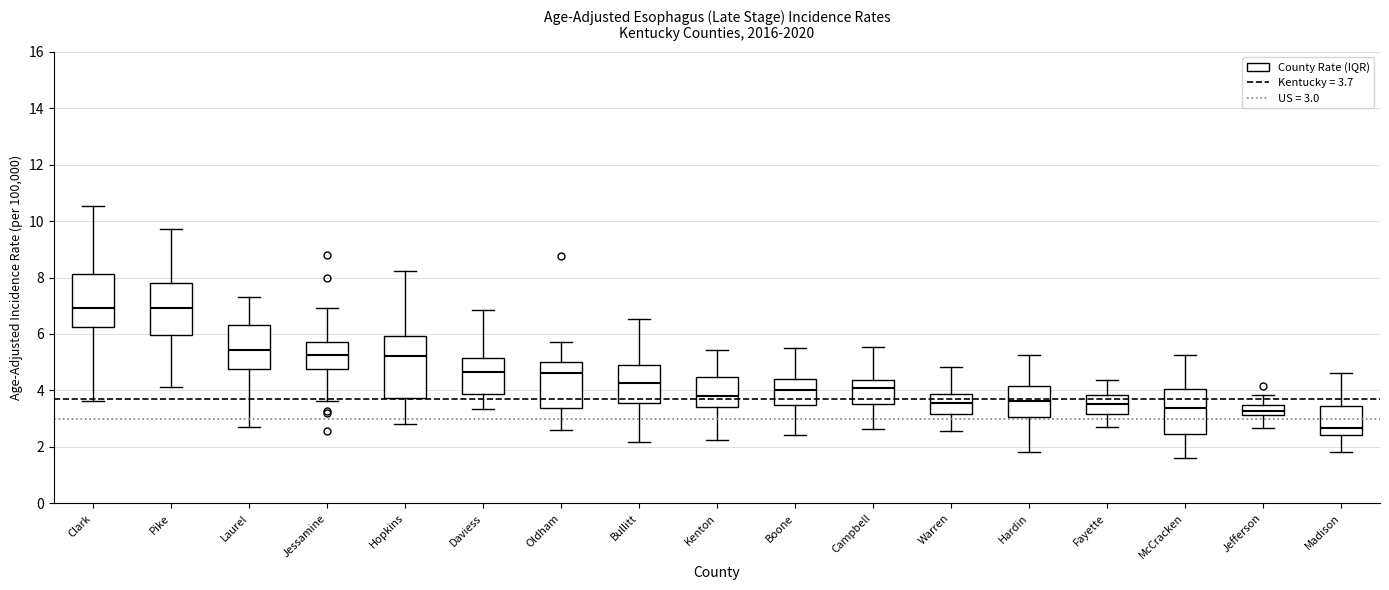

Reading left to right, read every box against the y-axis: the position of its median line, the range the box covers, and the ends of its whiskers. The values are not printed on the chart, so give them approximately, as read against the axis.

Clark: median 7.0, box 6.2 to 8.2, whiskers 3.6 to 10.6
Pike: median 7.0, box 6.0 to 7.8, whiskers 4.2 to 9.8
Laurel: median 5.4, box 4.8 to 6.4, whiskers 2.8 to 7.4
Jessamine: median 5.2, box 4.8 to 5.8, whiskers 3.6 to 7.0
Hopkins: median 5.2, box 3.8 to 6.0, whiskers 2.8 to 8.2
Daviess: median 4.6, box 3.8 to 5.2, whiskers 3.4 to 6.8
Oldham: median 4.6, box 3.4 to 5.0, whiskers 2.6 to 5.6
Bullitt: median 4.2, box 3.6 to 4.8, whiskers 2.2 to 6.6
Kenton: median 3.8, box 3.4 to 4.4, whiskers 2.2 to 5.4
Boone: median 4.0, box 3.4 to 4.4, whiskers 2.4 to 5.4
Campbell: median 4.0, box 3.6 to 4.4, whiskers 2.6 to 5.6
Warren: median 3.6, box 3.2 to 3.8, whiskers 2.6 to 4.8
Hardin: median 3.6, box 3.0 to 4.2, whiskers 1.8 to 5.2
Fayette: median 3.6, box 3.2 to 3.8, whiskers 2.6 to 4.4
McCracken: median 3.4, box 2.4 to 4.0, whiskers 1.6 to 5.2
Jefferson: median 3.2 (inside the box), box 3.2 to 3.4, whiskers 2.6 to 3.8
Madison: median 2.6, box 2.4 to 3.4, whiskers 1.8 to 4.6